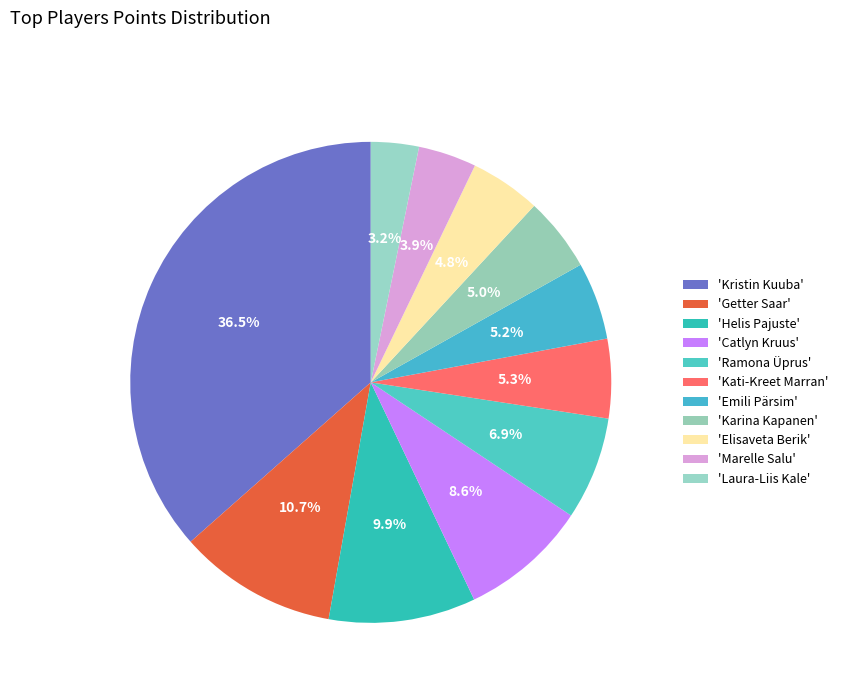

How many slices are in this pie chart?

11